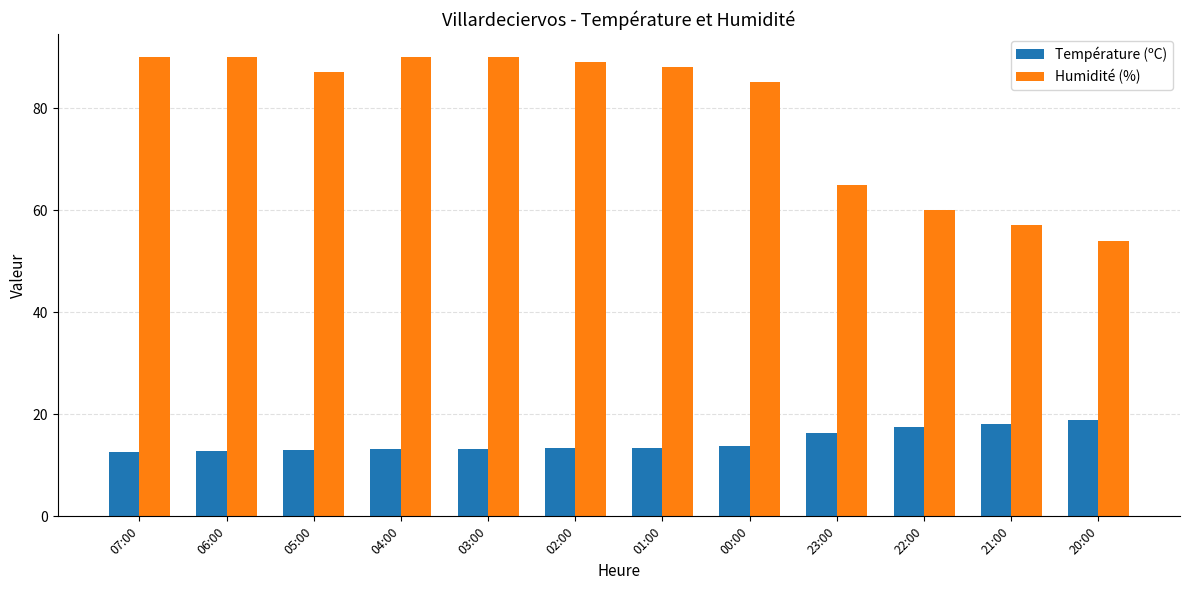

What are all the series names shown in the legend?

Température (ºC), Humidité (%)